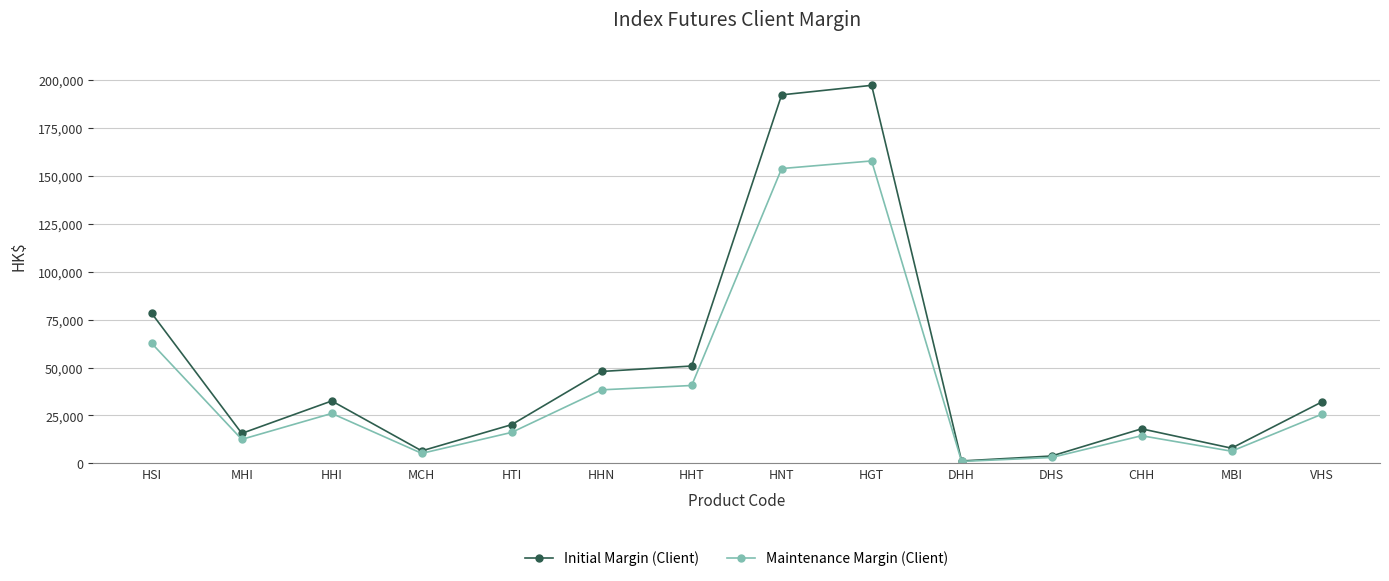

Which series changed the most between HHT and HNT?

Initial Margin (Client)